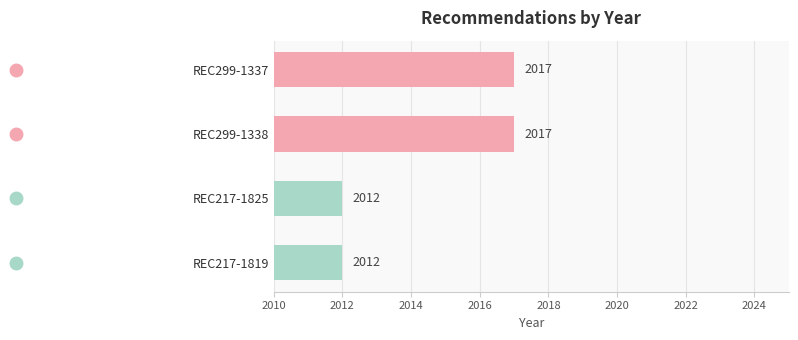

What is the value of the 4th bar from the top?

2012